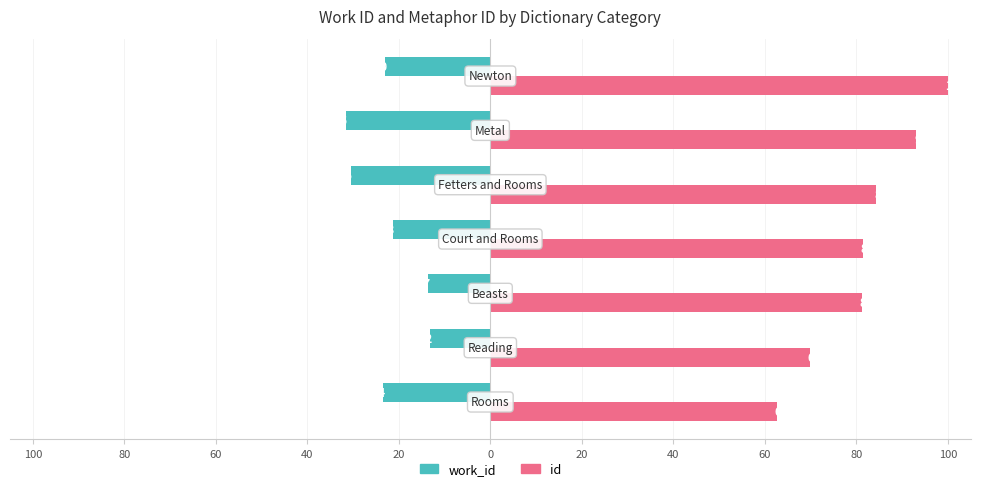

Reading right to left, extract all data points from this chart.

work_id: -23.0	-31.5	-30.5	-21.3	-13.7	-13.2	-23.4
id: 100.0	93.1	84.4	81.4	81.2	69.8	62.6